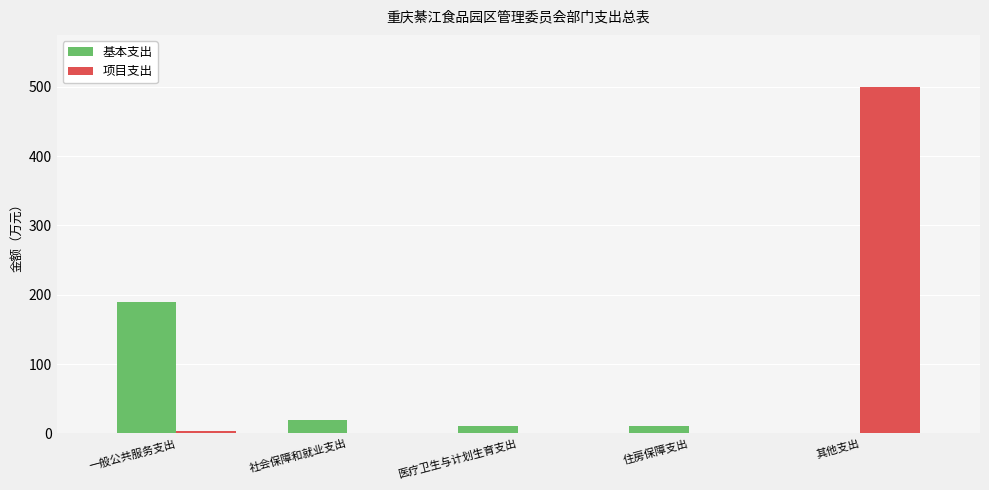

Which series changed the most between 医疗卫生与计划生育支出 and 其他支出?

项目支出